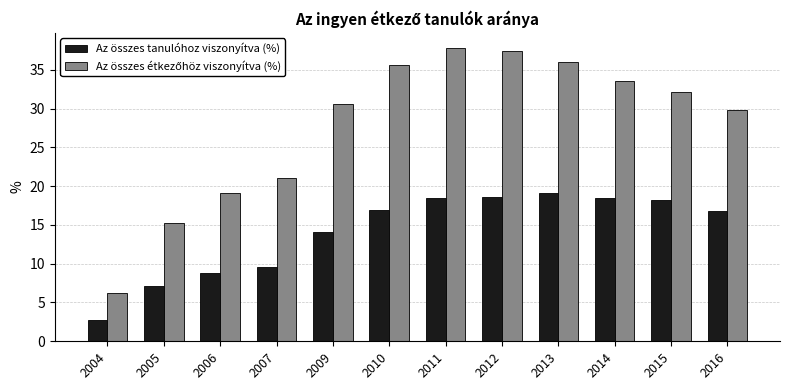

Read the Az összes tanulóhoz viszonyítva (%) value at 2010.

17.0